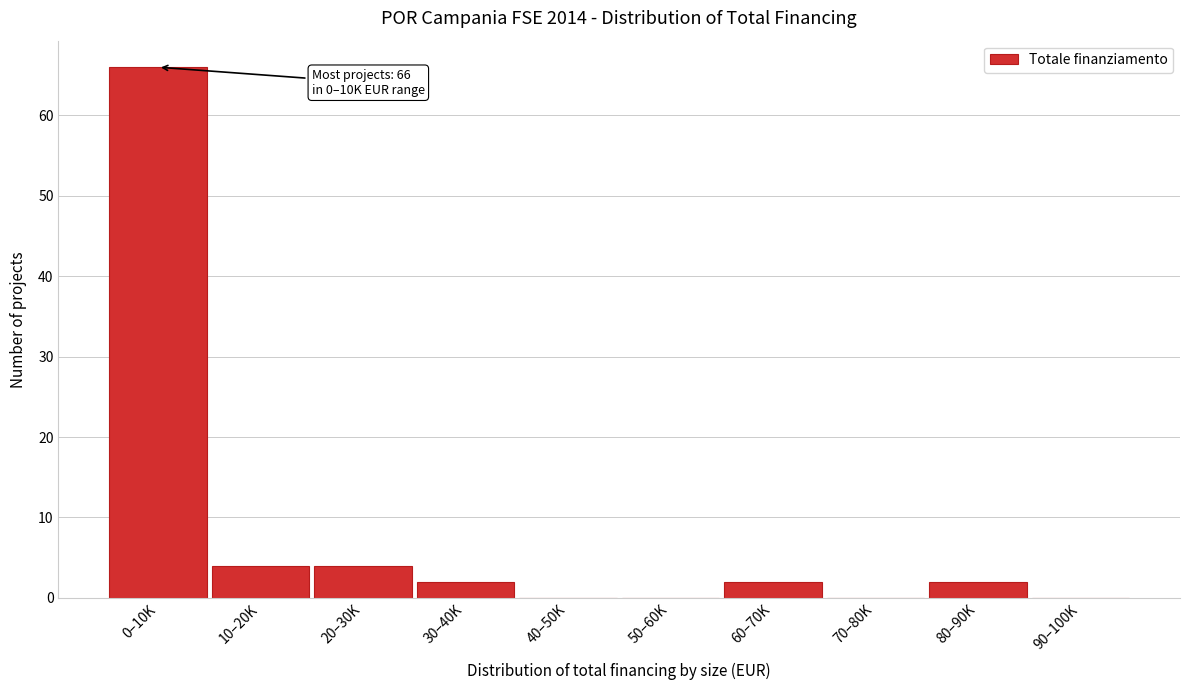

Reading left to right, extract all data points from this chart.

0–10K=66	10–20K=4	20–30K=4	30–40K=2	40–50K=0	50–60K=0	60–70K=2	70–80K=0	80–90K=2	90–100K=0